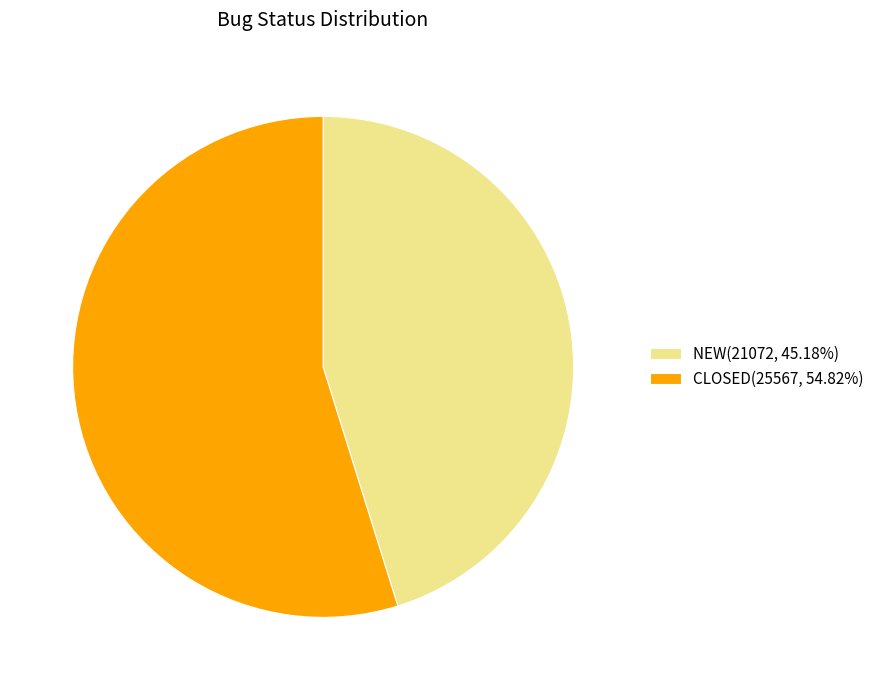

Is the sum of NEW and CLOSED greater than half?

Yes